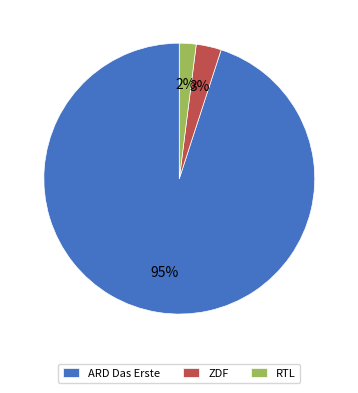

To the nearest percent, what portion does ZDF represent?

3%